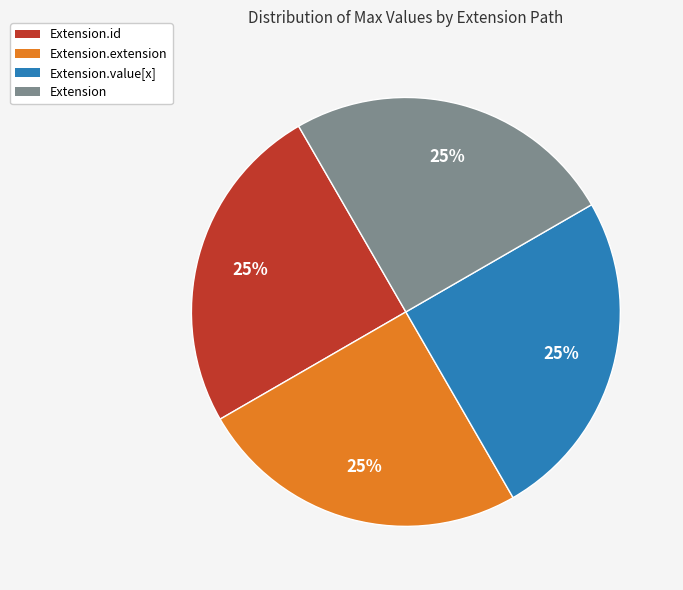

To the nearest percent, what is the average slice percentage?

25%